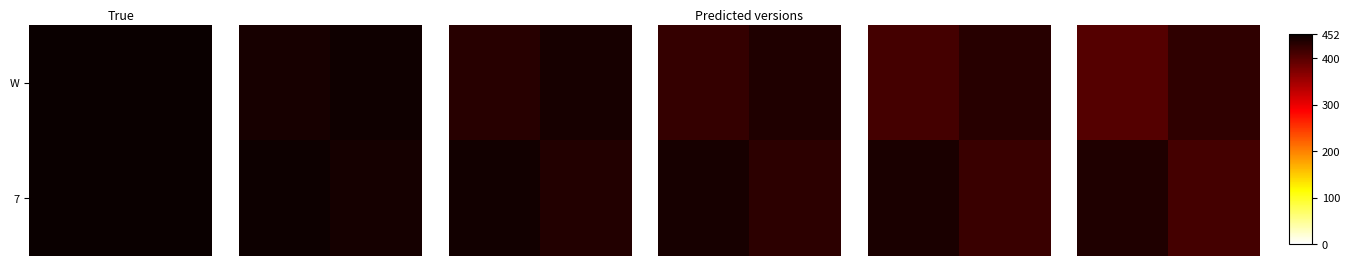

What is the smallest value displayed?

402